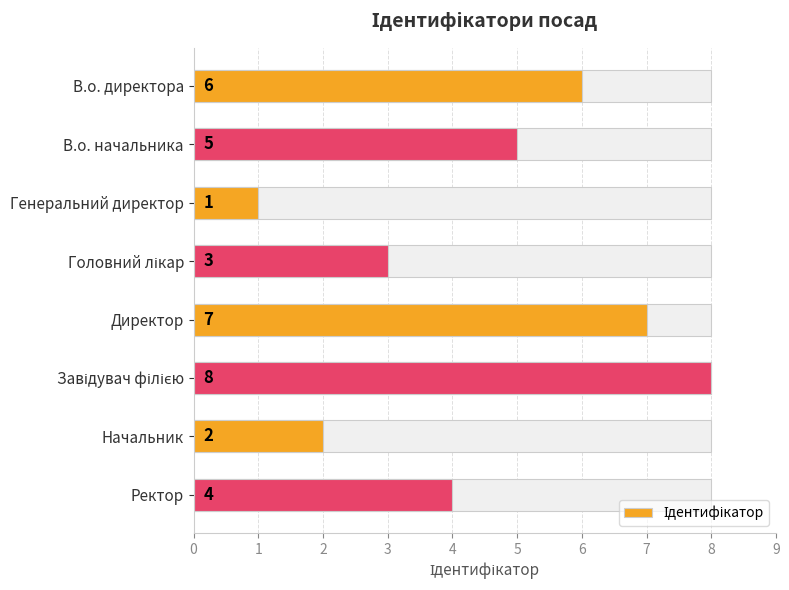

What is the difference between the maximum and minimum values?

7